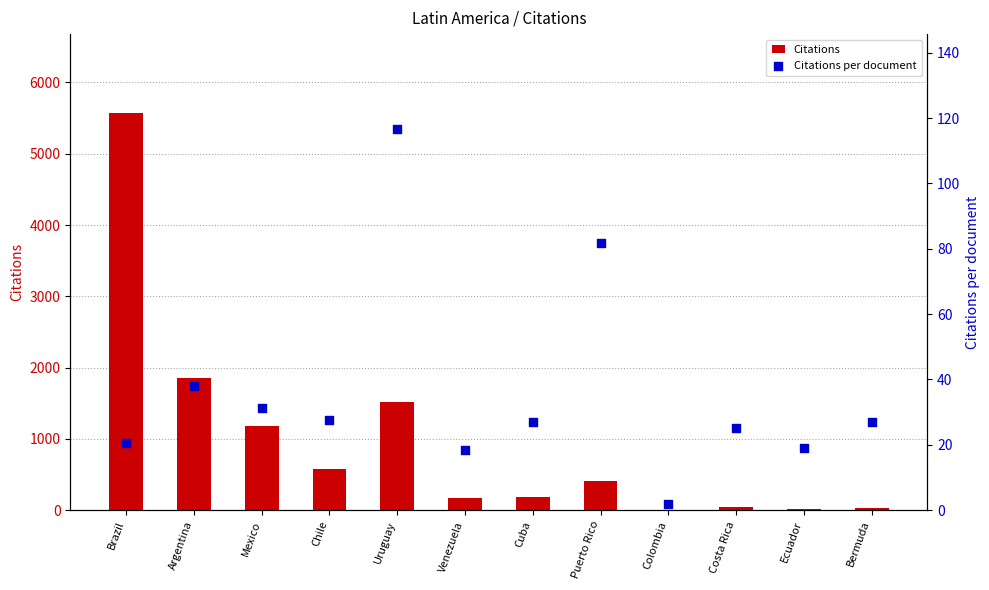

Which series has the widest spread of Y values?

Citations